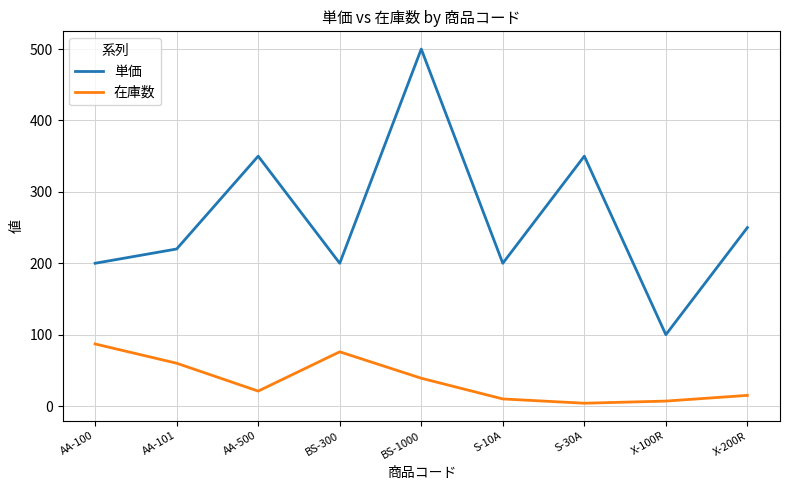

What is the difference between the highest and lowest values at AA-500?

329